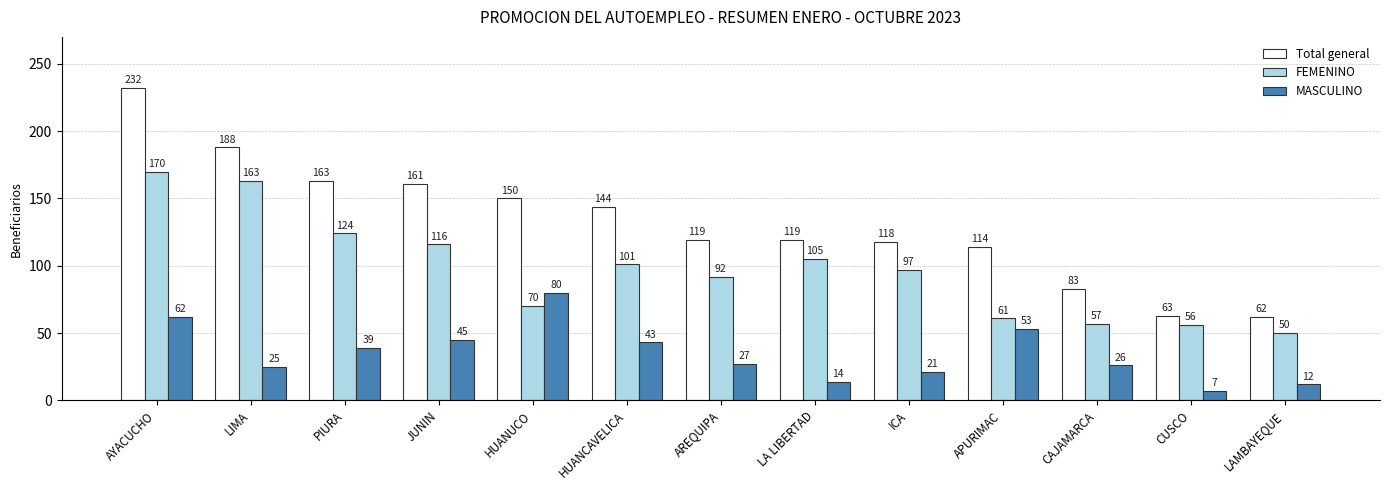

Are the bars horizontal?

No